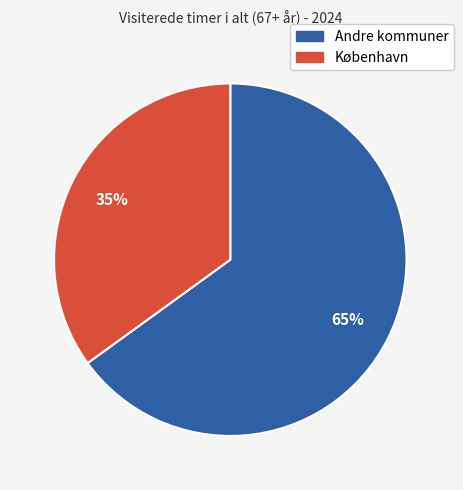

Count the number of slices in the pie.

2